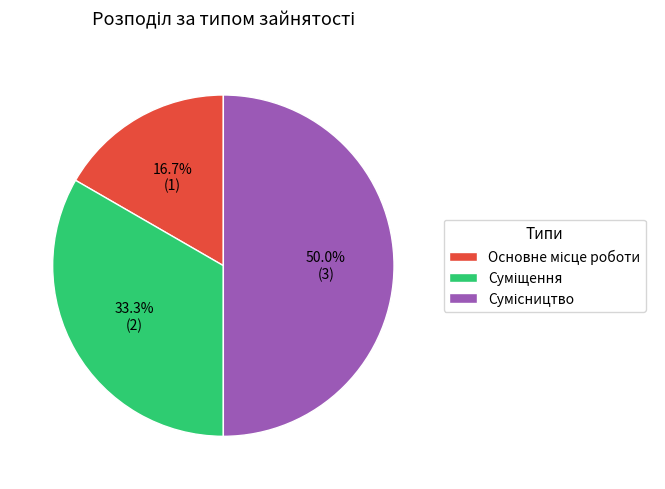

How many slices are in this pie chart?

3